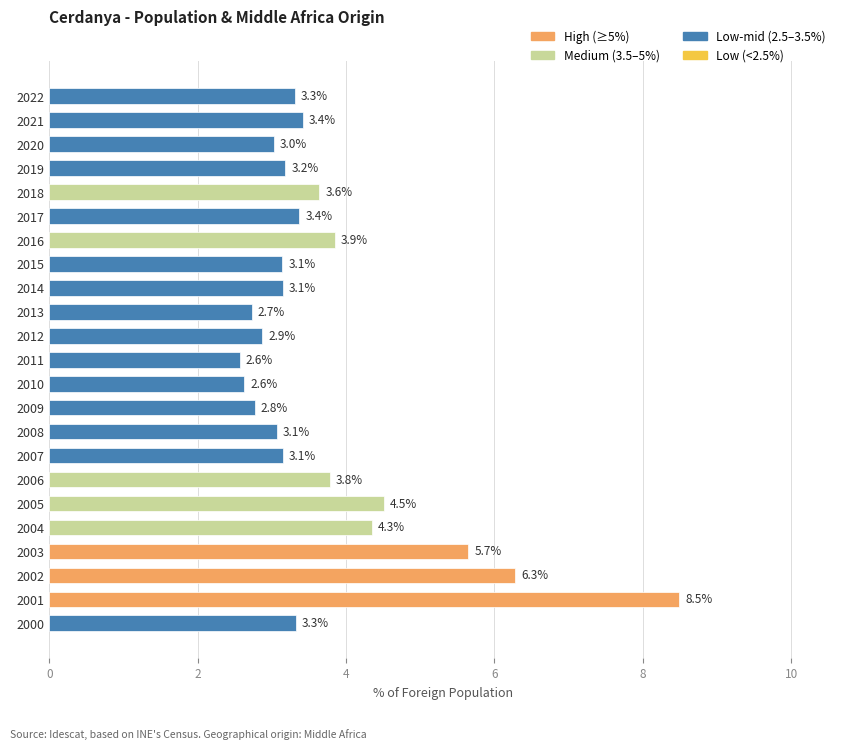

Approximately how many times larger is the value at 2002 compared to 2001?

0.7